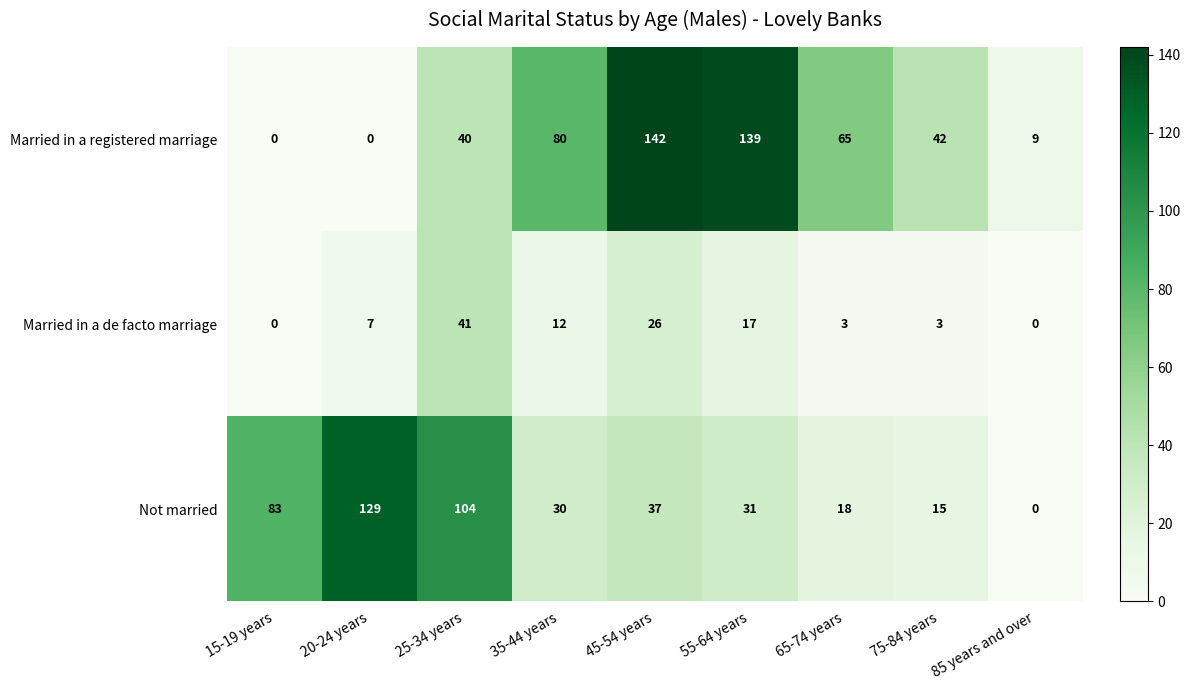

Which label corresponds to the largest value in the chart?

45-54 years